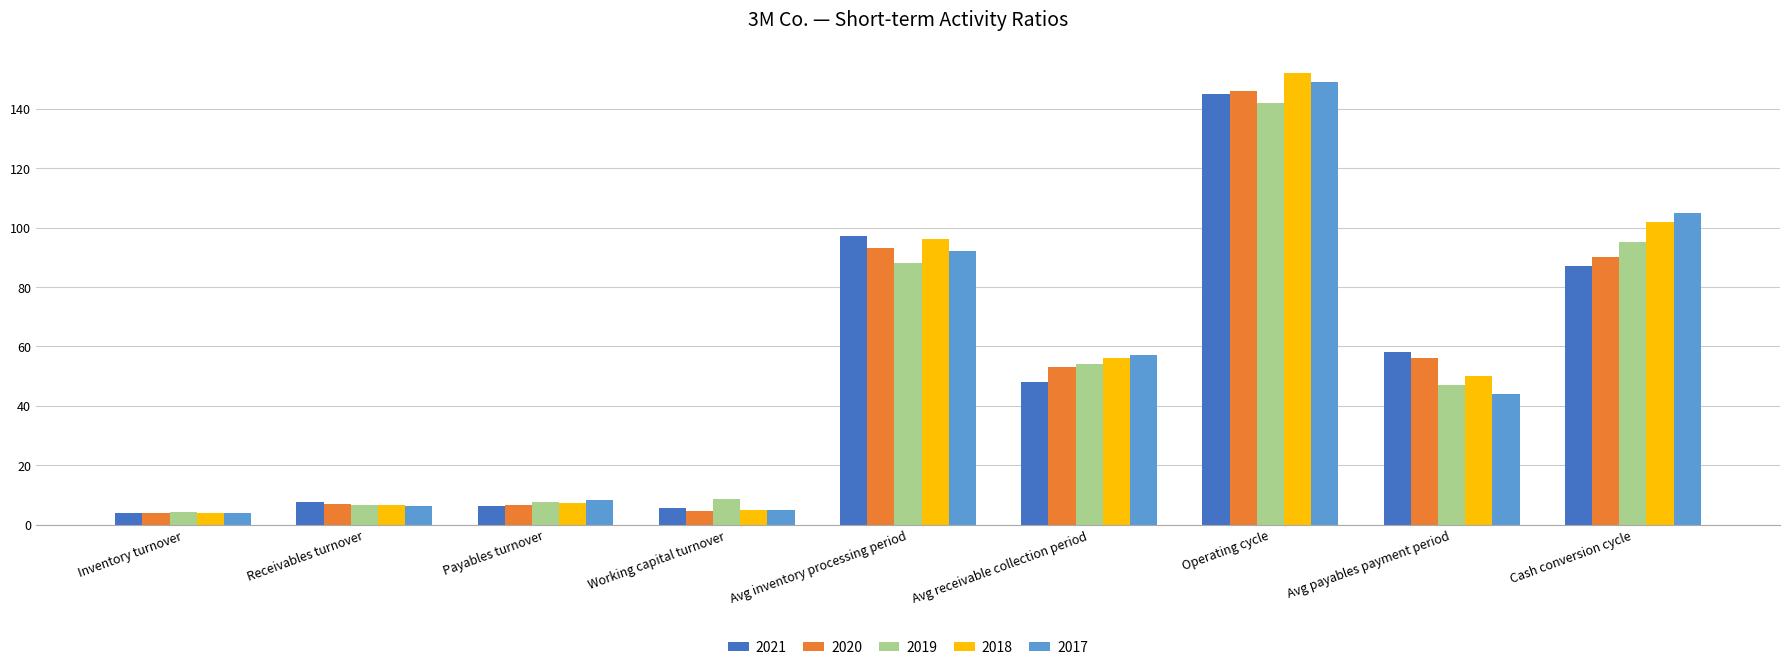

Is it true that 2019 equals 47.0 at Avg payables payment period?

True